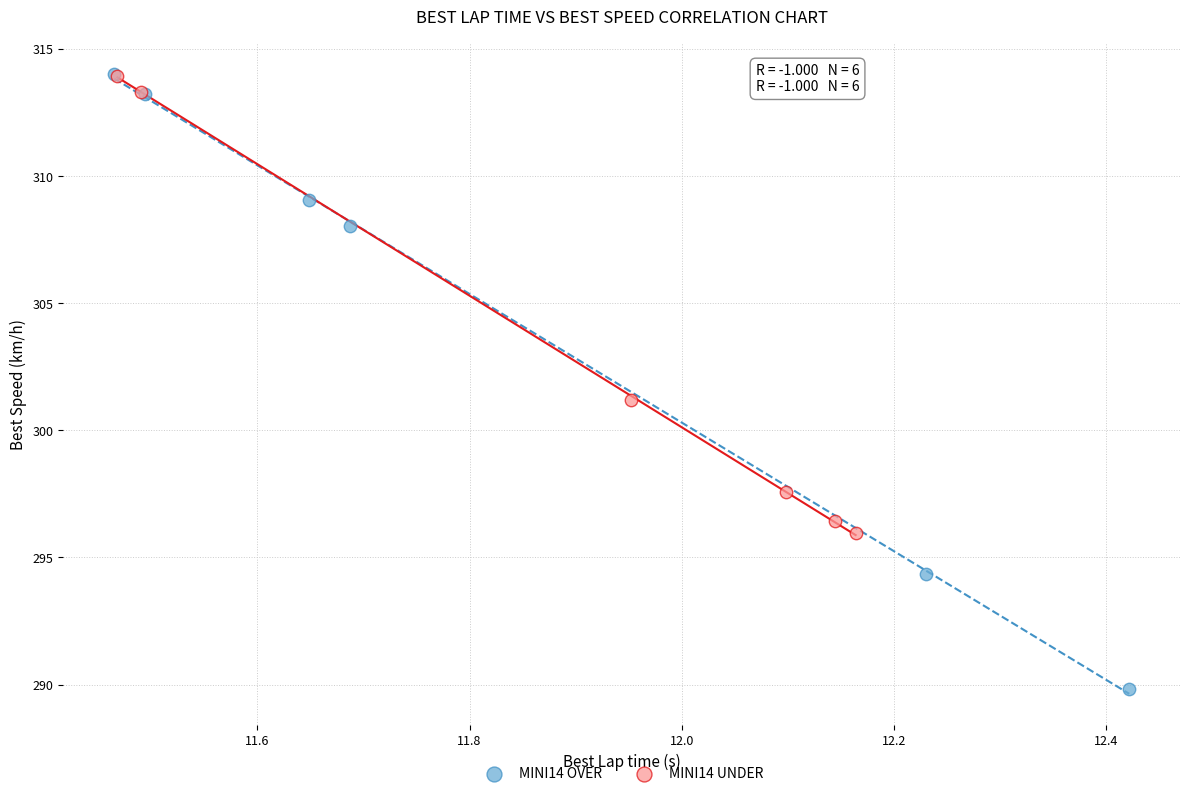

Which series has the widest spread of Y values?

MINI14 OVER